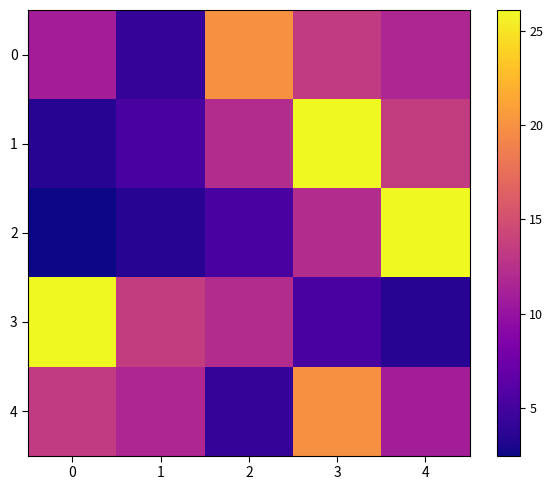

List the series in order of their peak value, highest first.

1, 2, 3, 0, 4